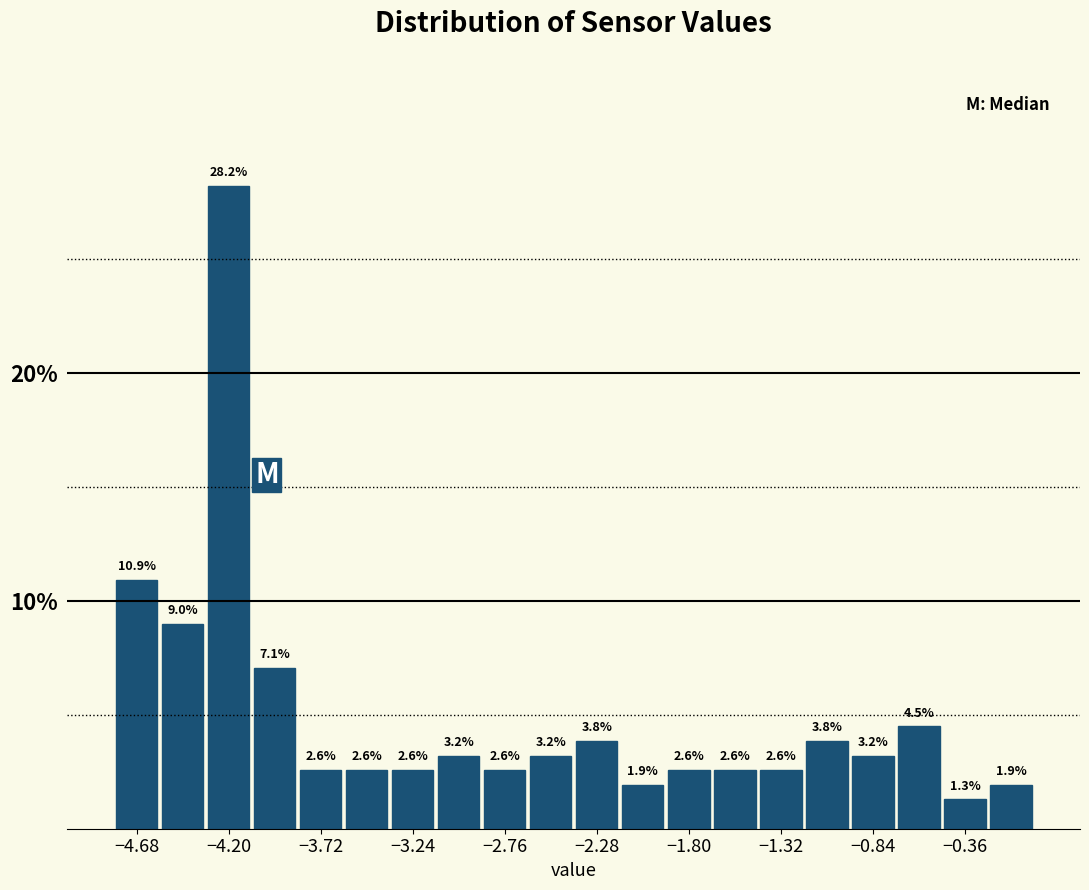

Reading left to right, list every bar in this chart as the range it spans on the x-axis followed by its height. The bar edges are not printed on the chart, so give them approximately, as read against the axis.

-4.80 to -4.56: 10.9
-4.56 to -4.32: 9.0
-4.32 to -4.08: 28.2
-4.08 to -3.84: 7.1
-3.84 to -3.60: 2.6
-3.60 to -3.36: 2.6
-3.36 to -3.12: 2.6
-3.12 to -2.88: 3.2
-2.88 to -2.64: 2.6
-2.64 to -2.40: 3.2
-2.40 to -2.16: 3.8
-2.16 to -1.92: 1.9
-1.92 to -1.68: 2.6
-1.68 to -1.44: 2.6
-1.44 to -1.20: 2.6
-1.20 to -0.96: 3.8
-0.96 to -0.72: 3.2
-0.72 to -0.48: 4.5
-0.48 to -0.24: 1.3
-0.24 to 0.00: 1.9